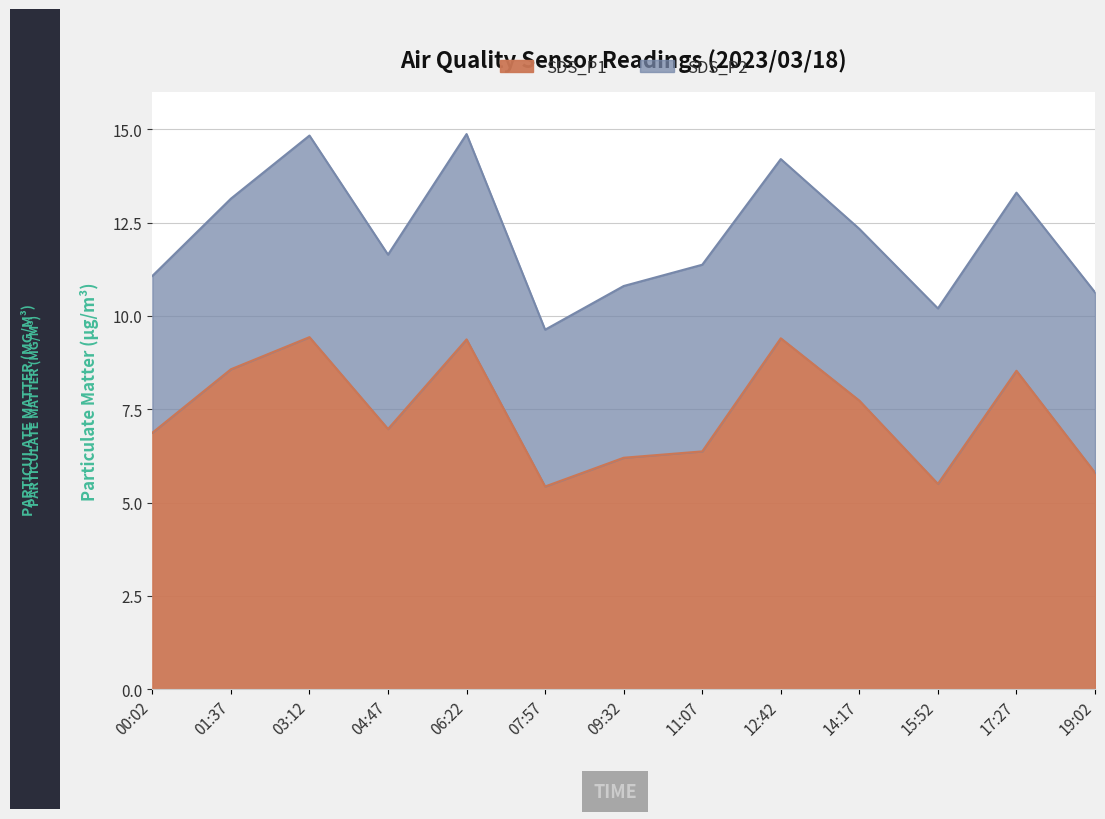

True or false: SDS_P1 has a value of 4.3 at 09:32.

False